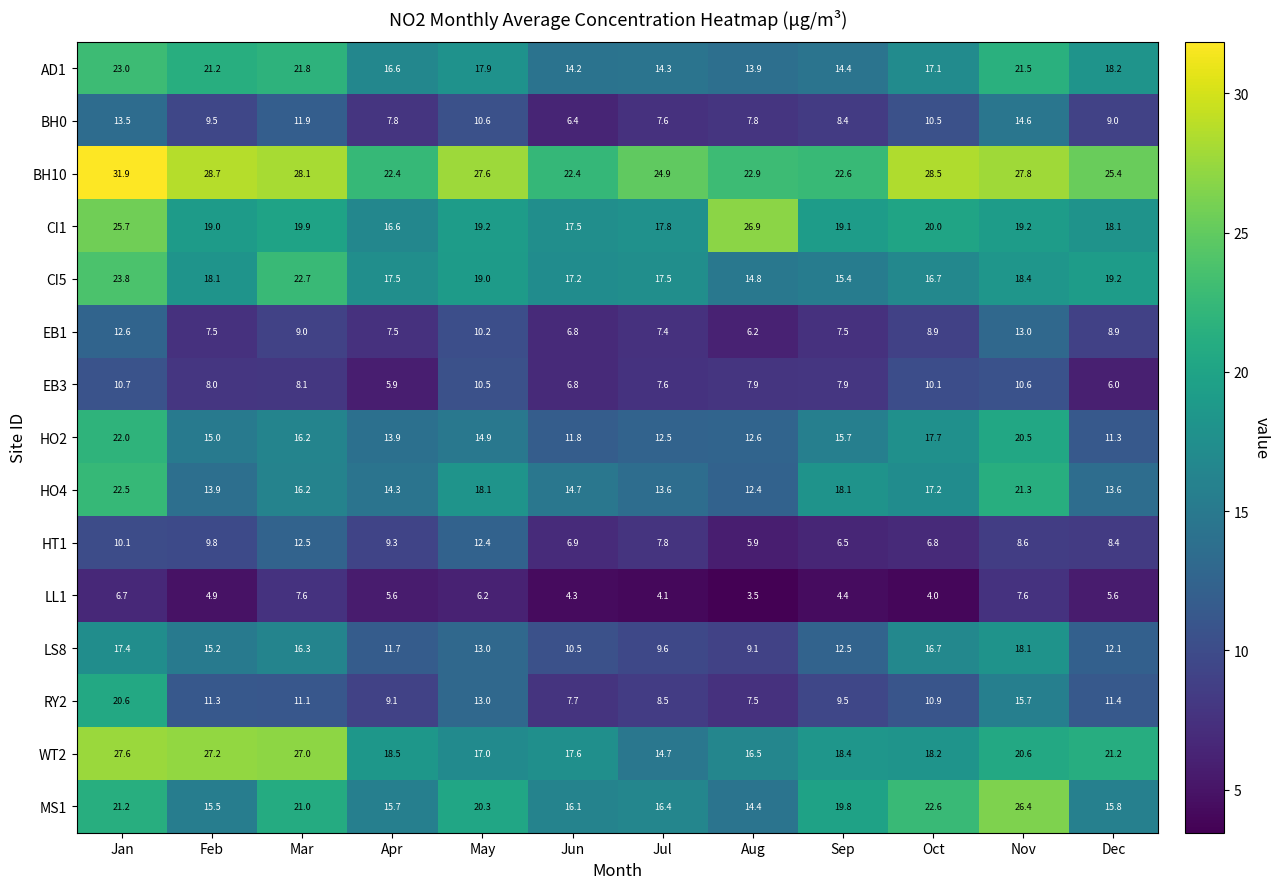

What is the difference between the highest and lowest values at Nov?

20.2